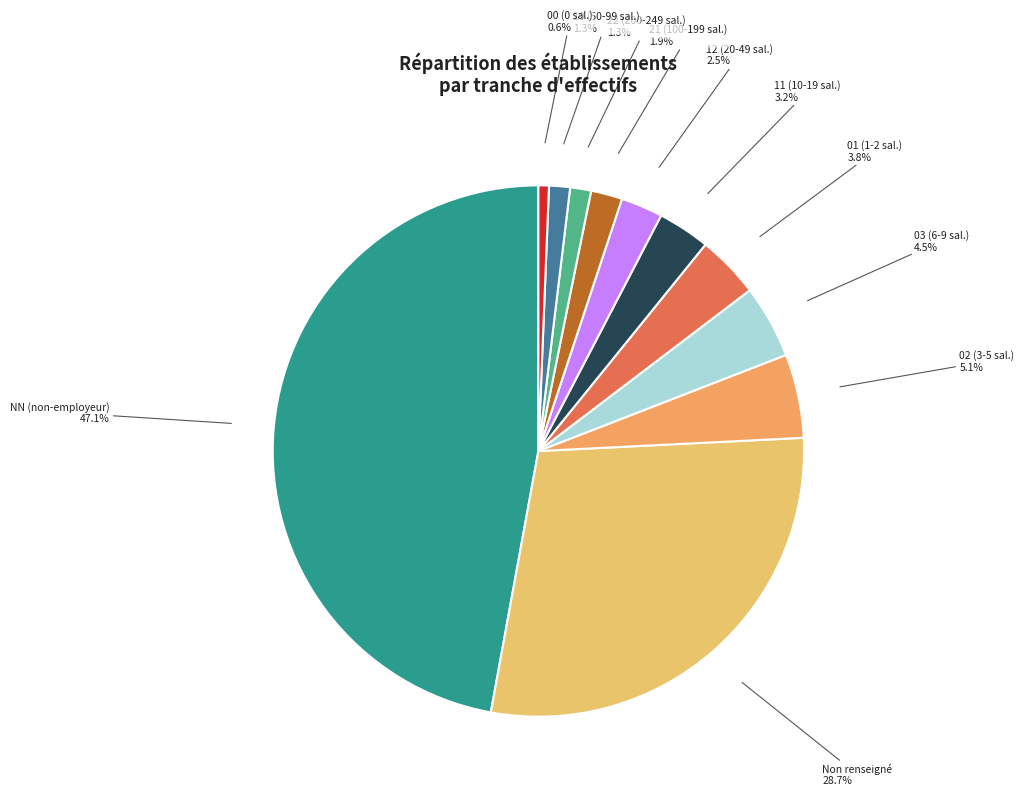

Count the number of slices in the pie.

11